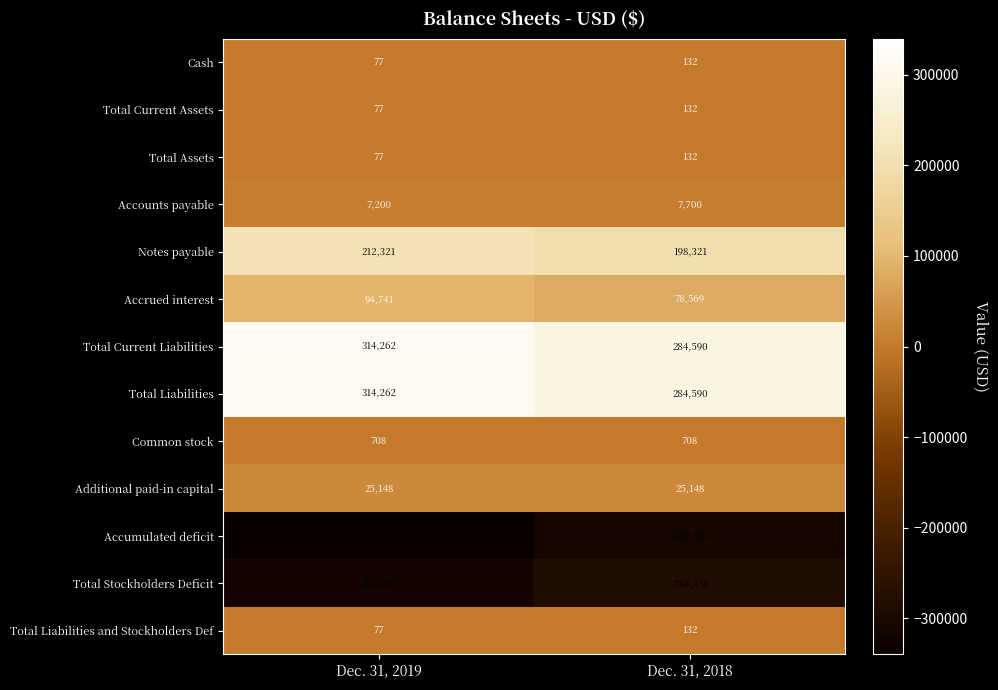

What is the sum of all Total Current Assets values?

209